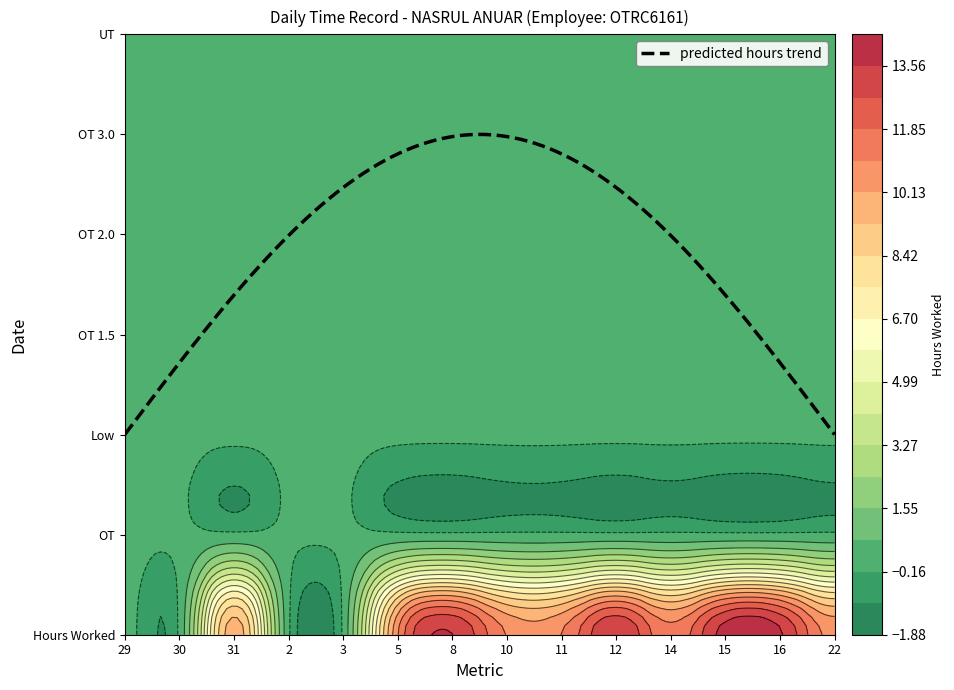

Between 2 and 3, which is larger?

2